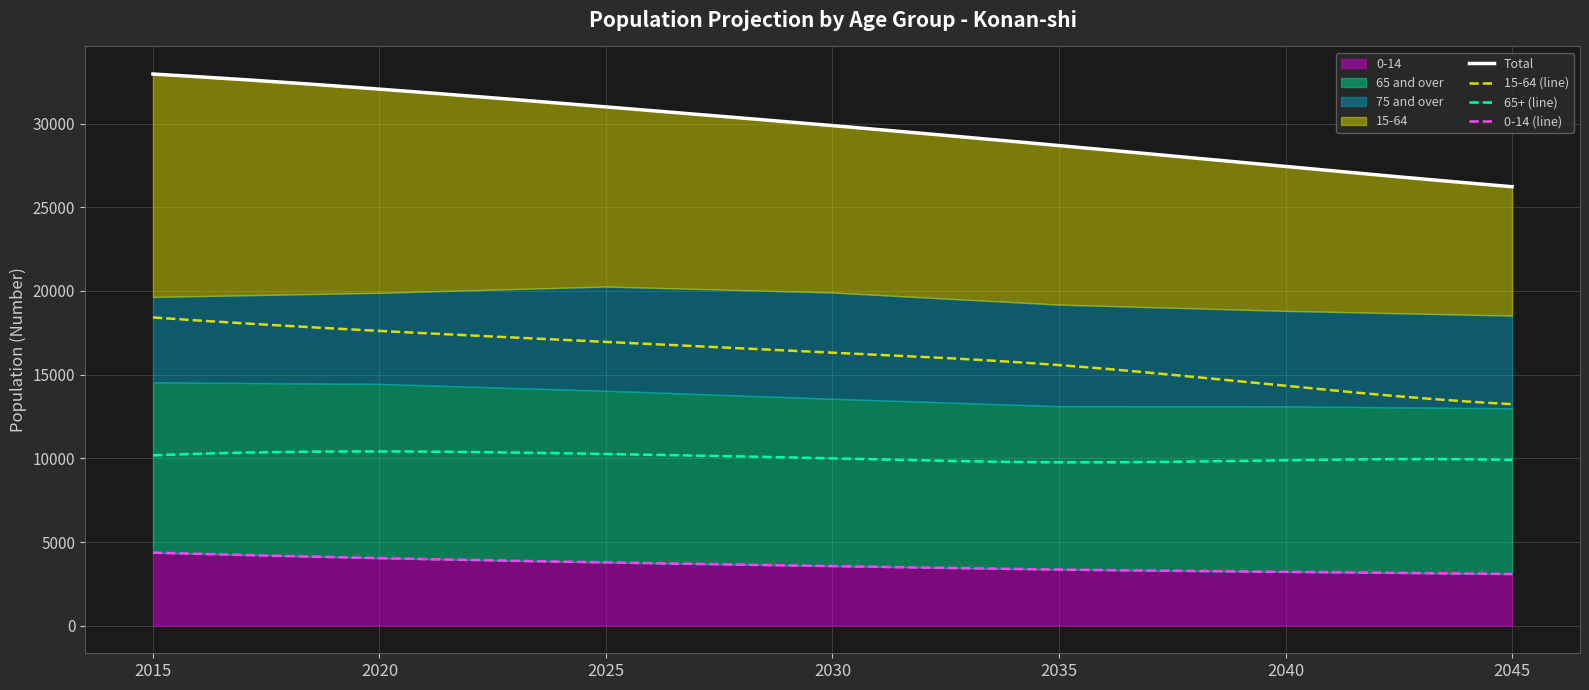

Is it true that 0-14 equals 4036 at 2020?

True